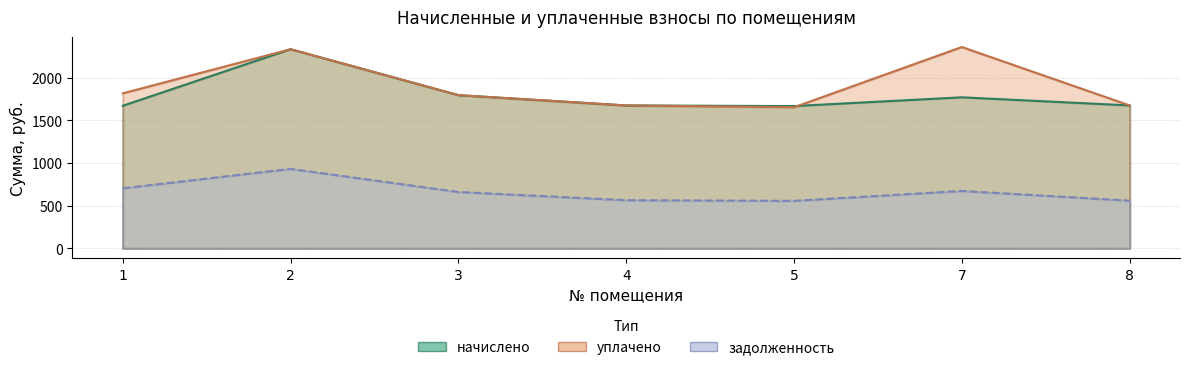

True or false: задолженность and начислено intersect in this chart.

False